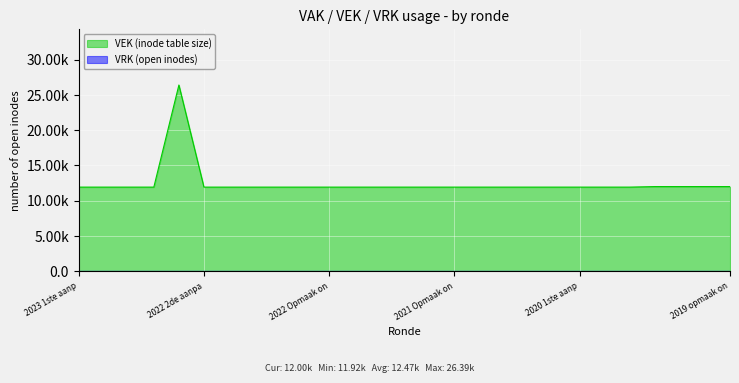

Between 2023 1ste aanpassing goedgekeurd and 2023 1ste aanpassing ontwerp, which is larger?

2023 1ste aanpassing goedgekeurd